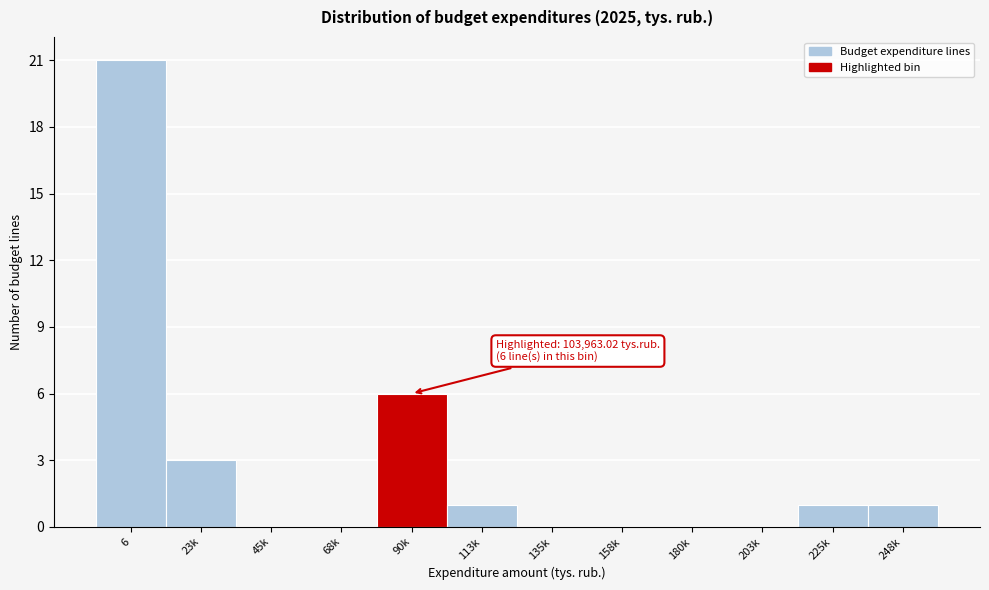

Reading left to right, extract all data points from this chart.

6=21	23k=3	45k=0	68k=0	90k=6	113k=1	135k=0	158k=0	180k=0	203k=0	225k=1	248k=1